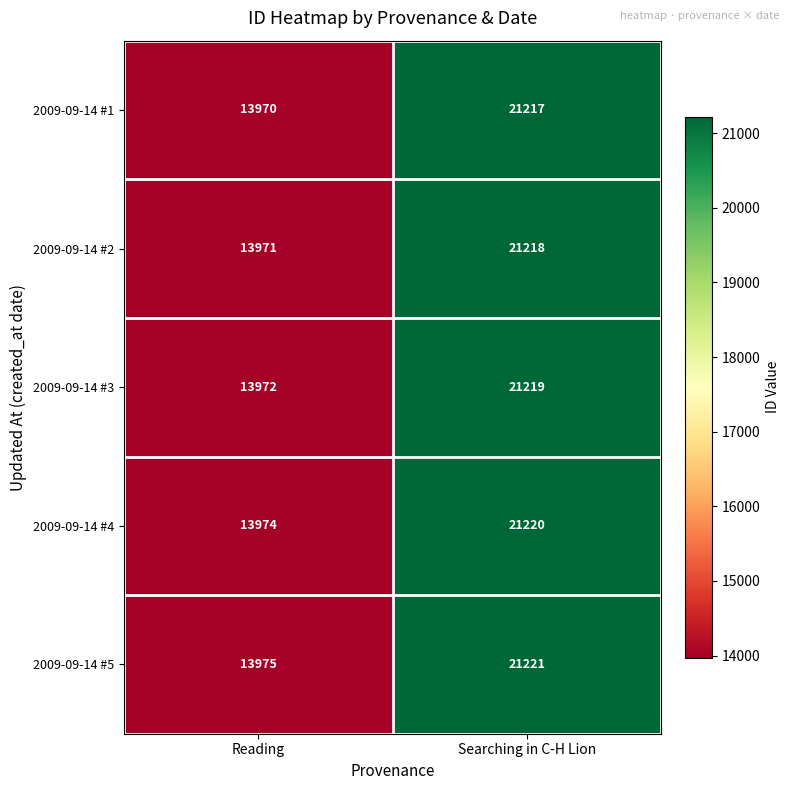

What is the difference between the highest and lowest values at Searching in C-H Lion?

4